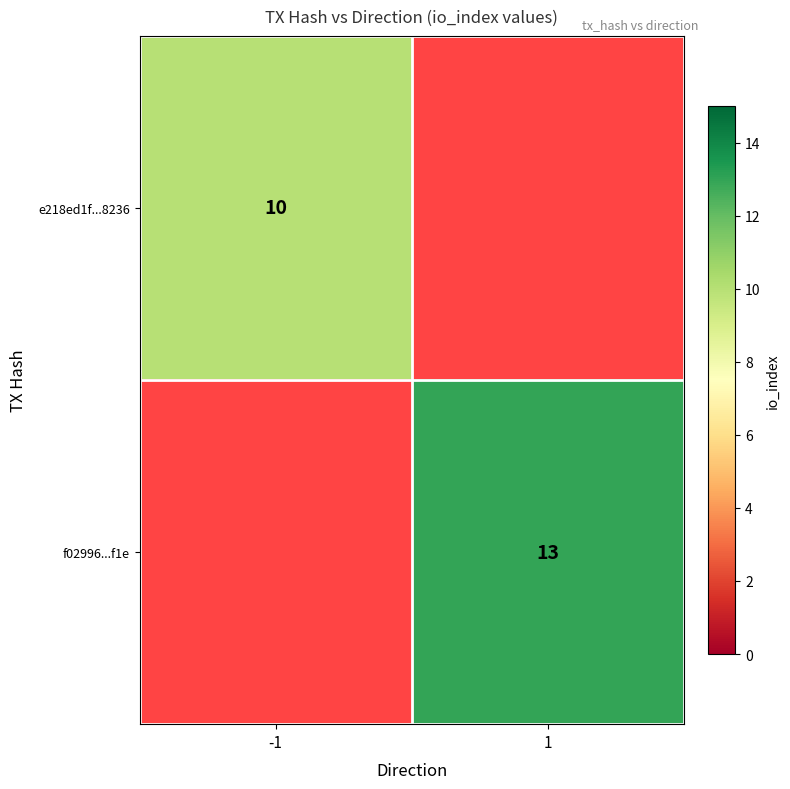

Is the value of e218ed1f...8236 at -1 greater than the value of f02996...f1e at 1?

No